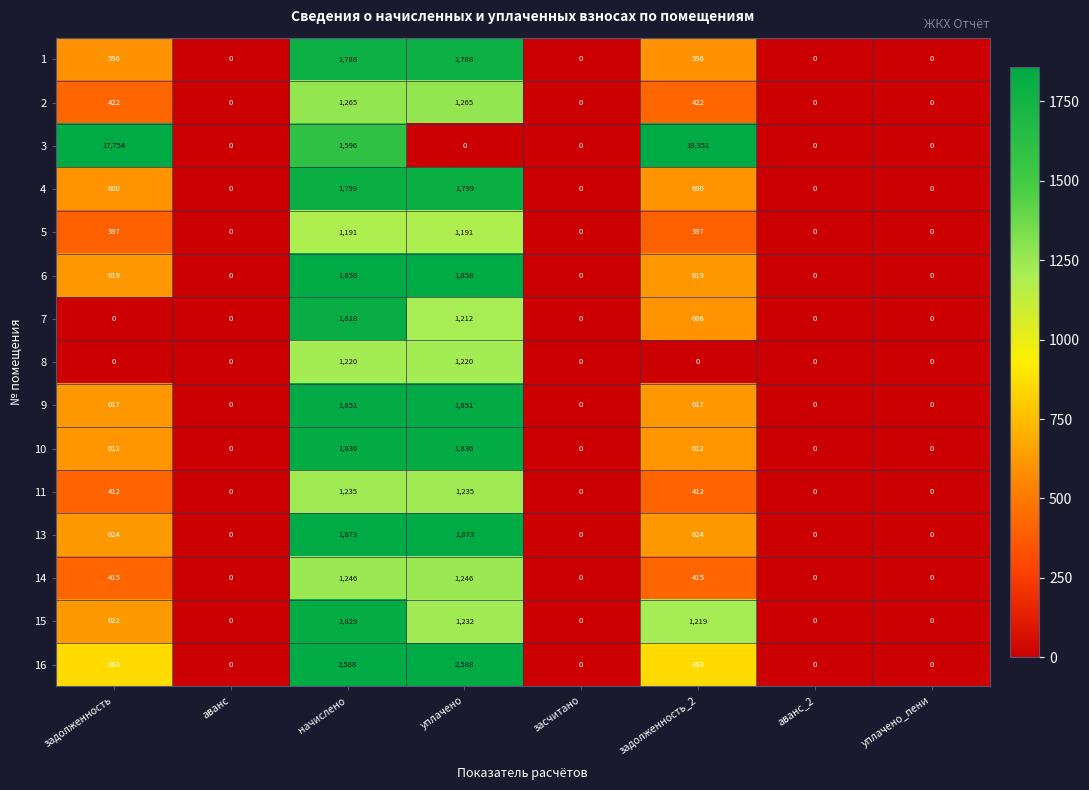

What is the sum of the 14 values at уплачено and аванс?

1246